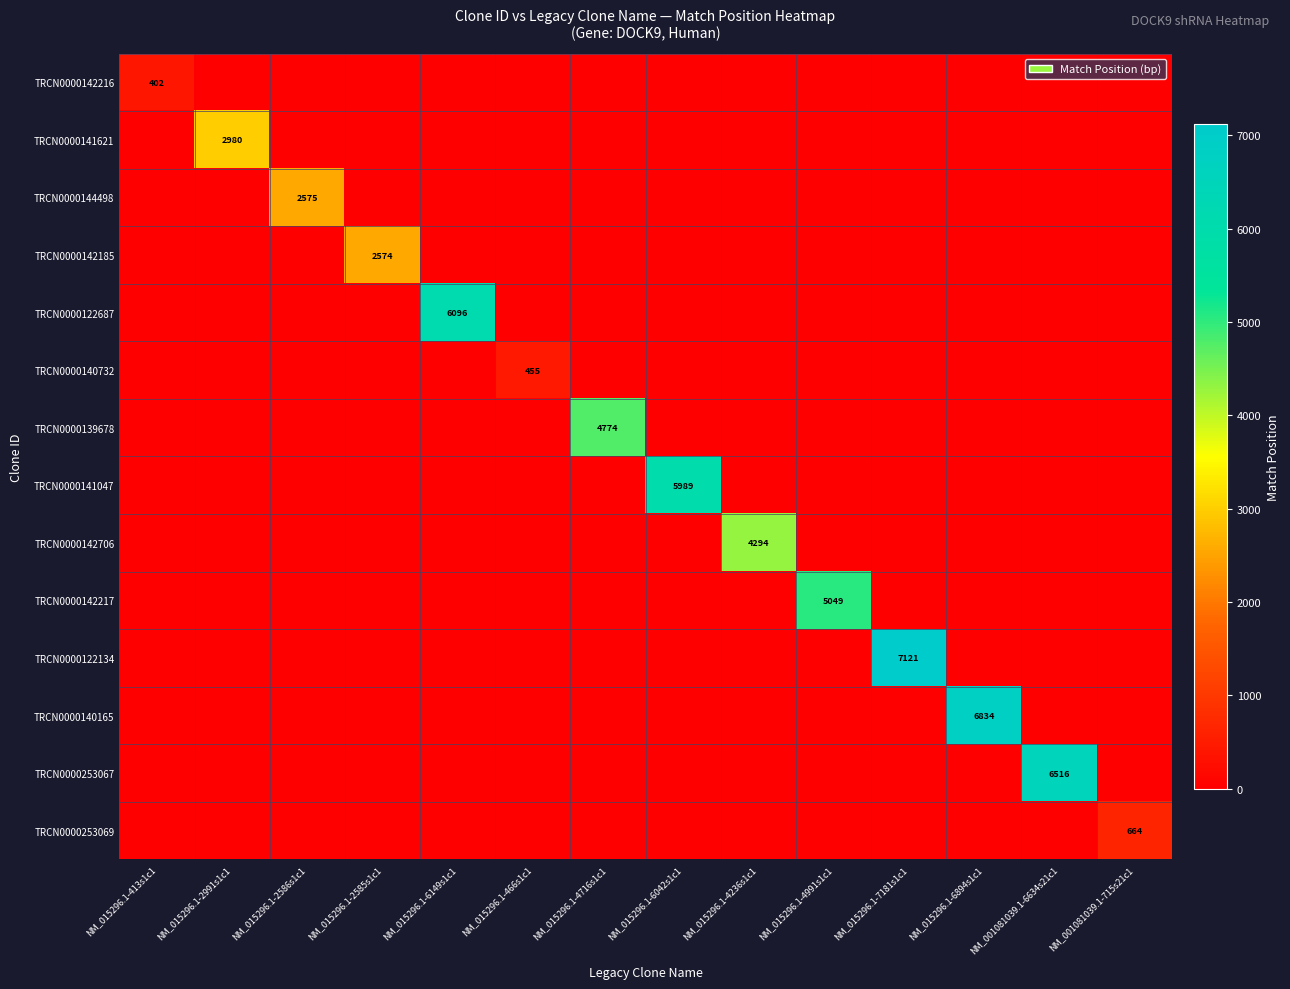

True or false: TRCN0000253069 has a value of 1005 at NM_001081039.1-715s21c1.

False